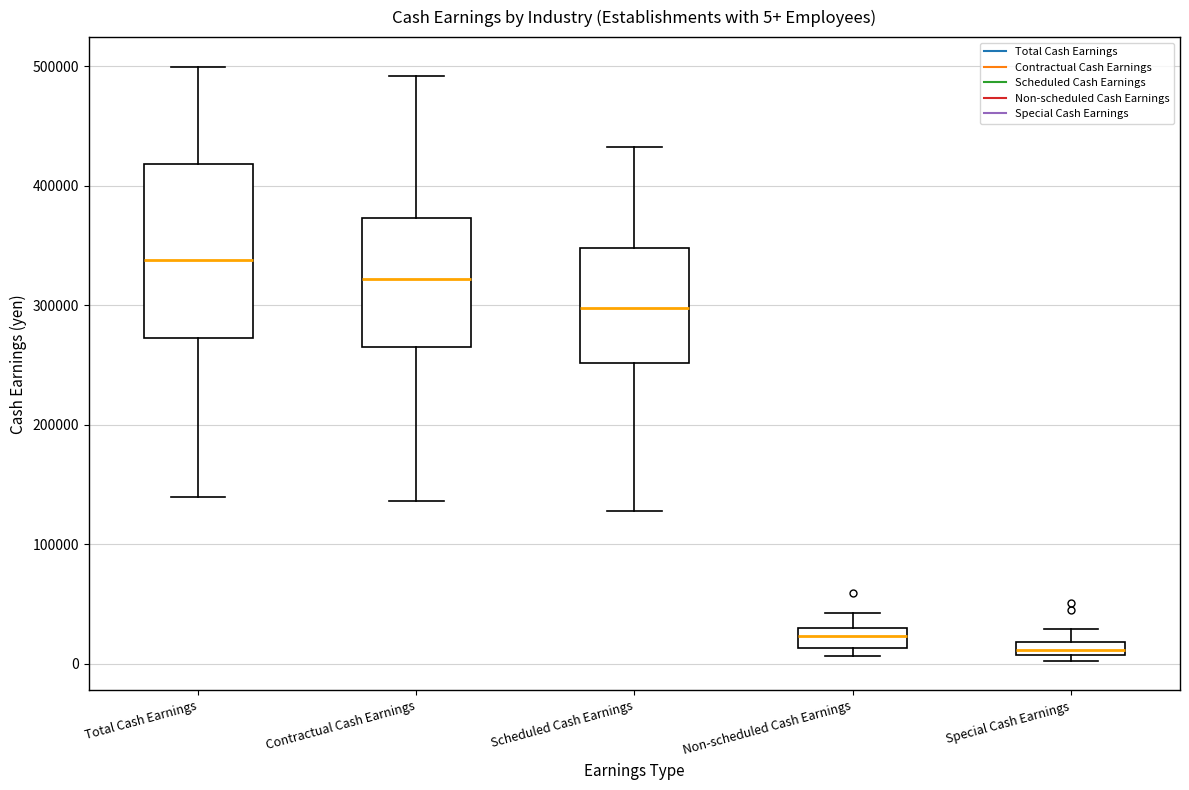

Comparing the boxes themselves (not the whiskers), which one is the tallest?

Total Cash Earnings